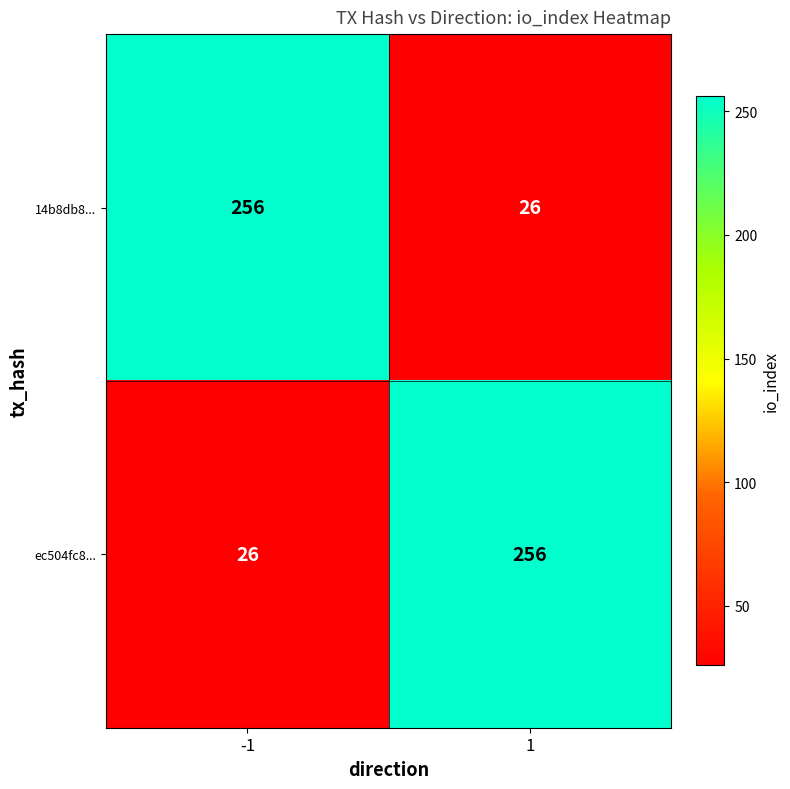

What is the spread (max minus min) of values at -1?

230